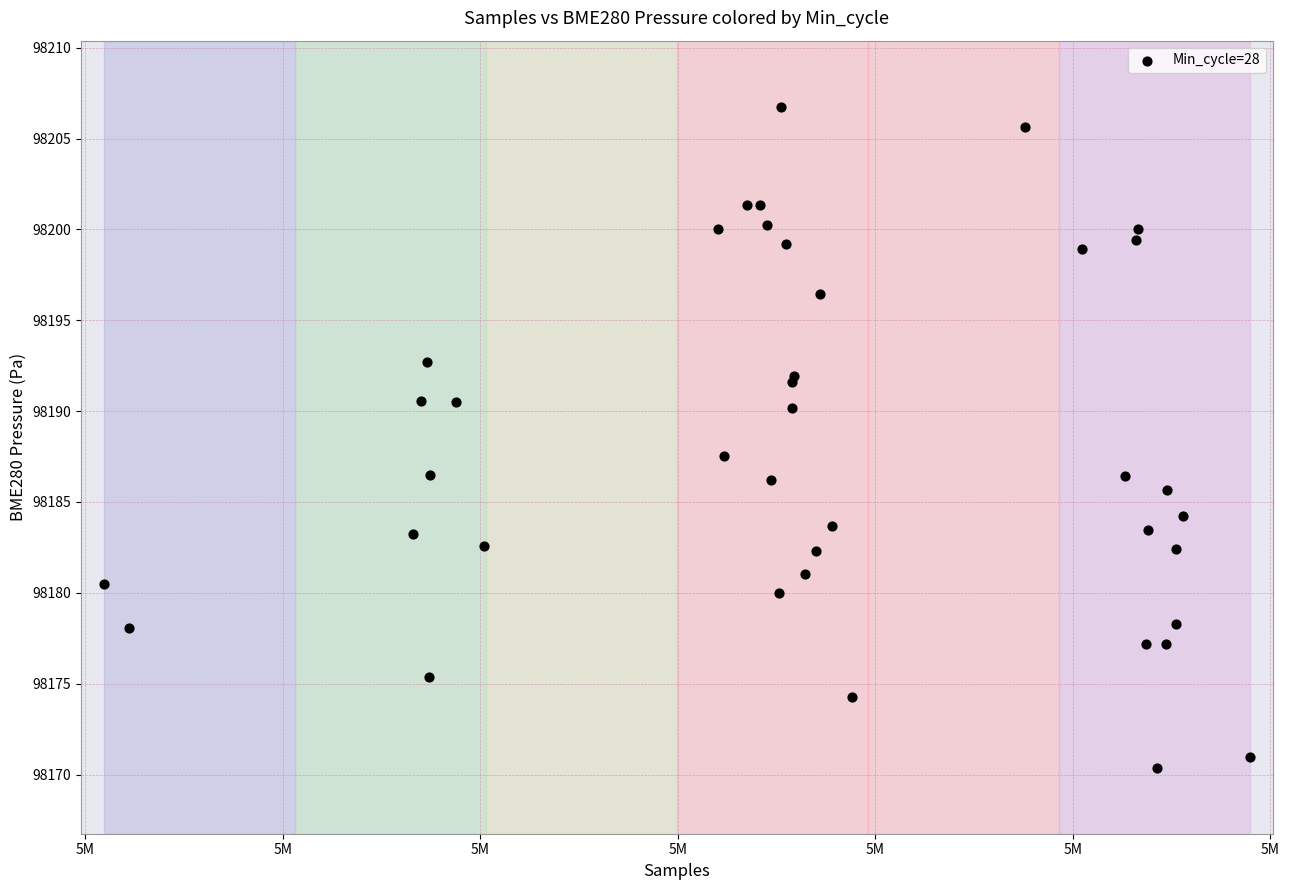

What Y value in the scatter plot is closest to 98188?

98187.5